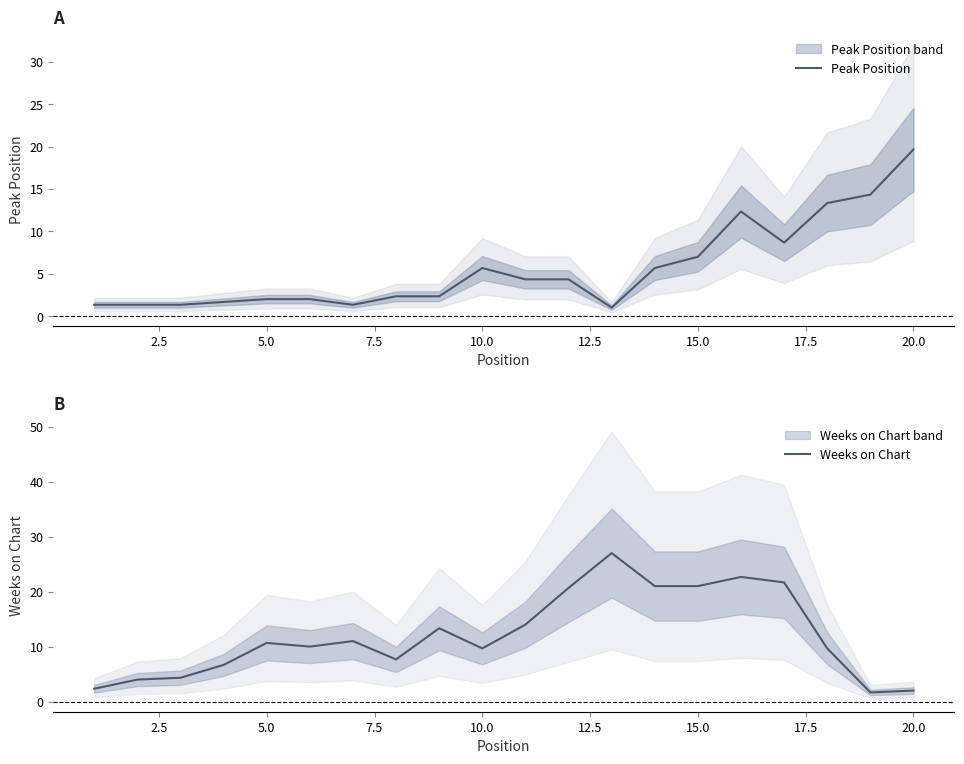

Which series has the largest range (max minus min)?

Weeks on Chart